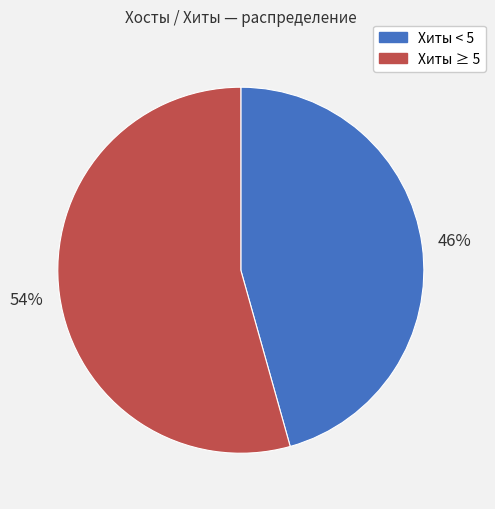

Is there any slice that represents more than half of the pie?

Yes